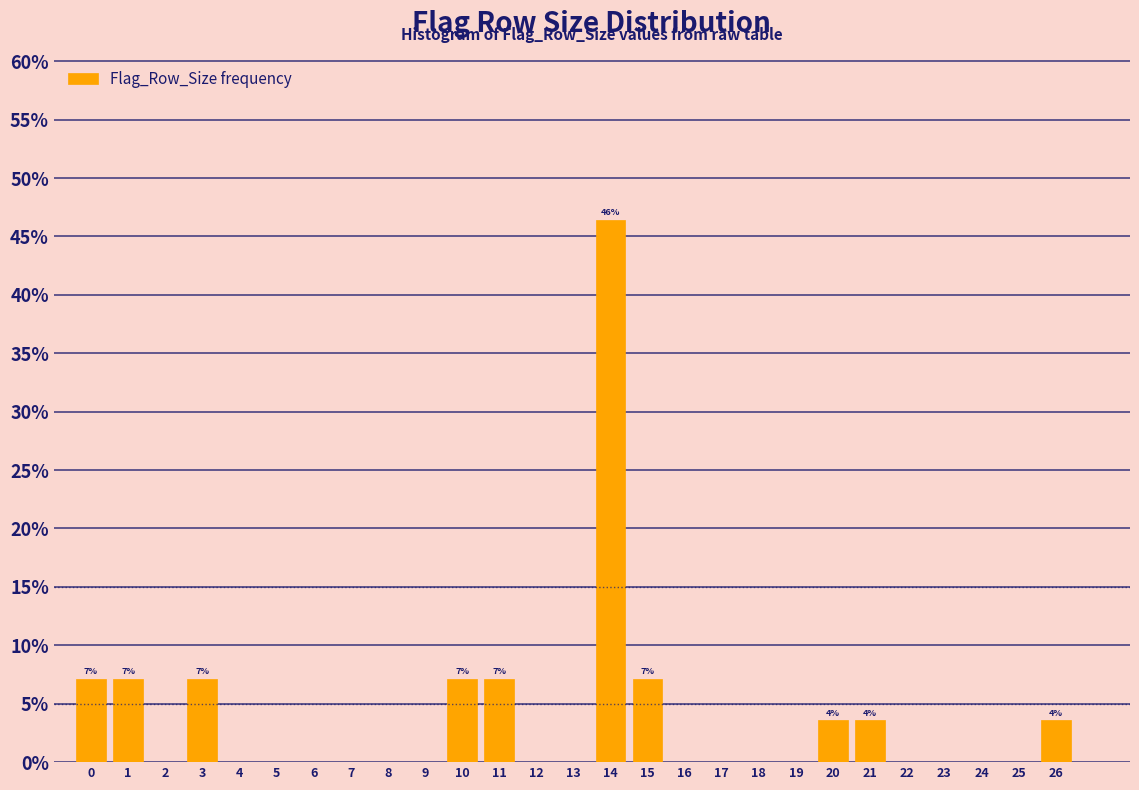

Reading right to left, transcribe all the data shown in this chart.

26=3.6	25=0.0	24=0.0	23=0.0	22=0.0	21=3.6	20=3.6	19=0.0	18=0.0	17=0.0	16=0.0	15=7.1	14=46.4	13=0.0	12=0.0	11=7.1	10=7.1	9=0.0	8=0.0	7=0.0	6=0.0	5=0.0	4=0.0	3=7.1	2=0.0	1=7.1	0=7.1